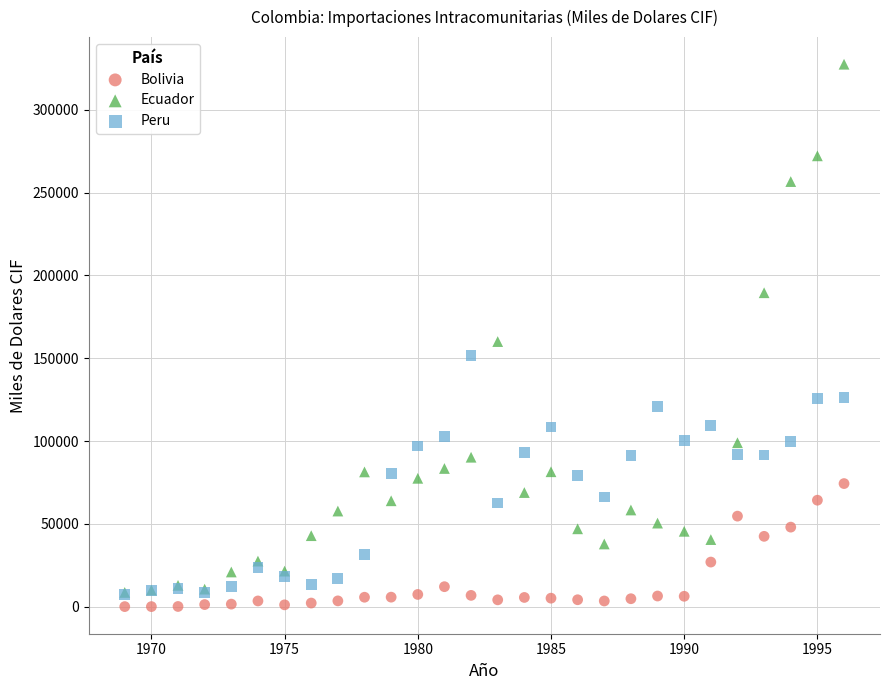

Across all series, what Y value is closest to 163767?

160053